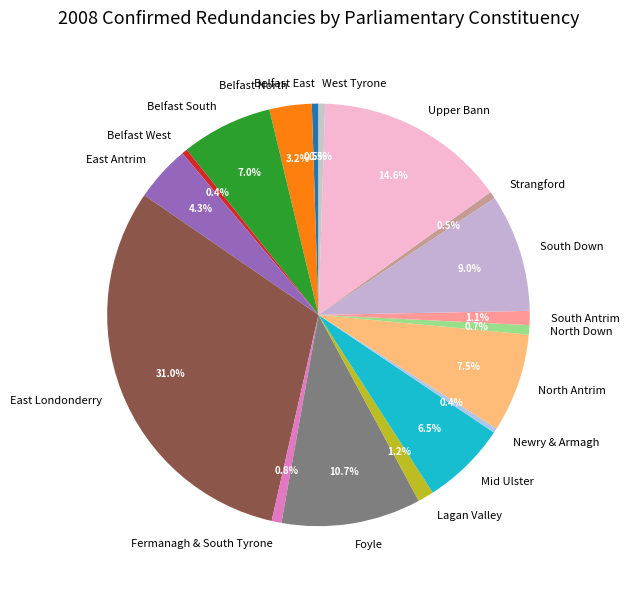

What portion of the pie excludes Upper Bann?

85.4%